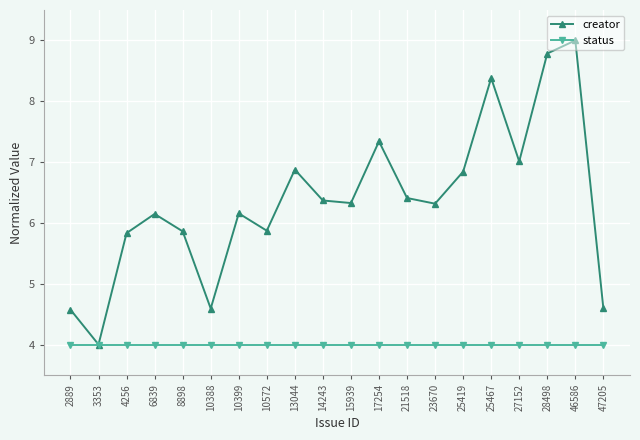

True or false: creator has more than 1 interior local peaks.

True